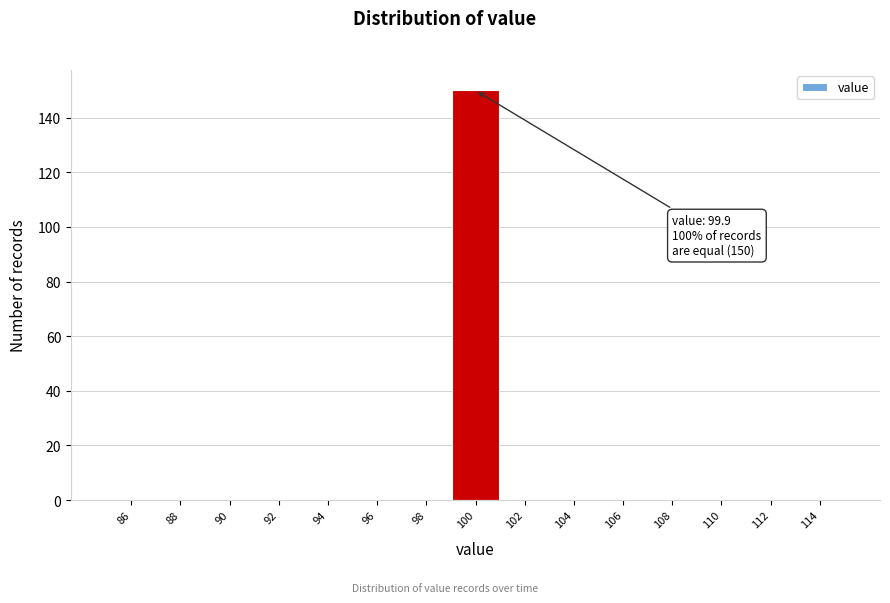

Over which range of the x-axis is the bar tallest?

99 to 101